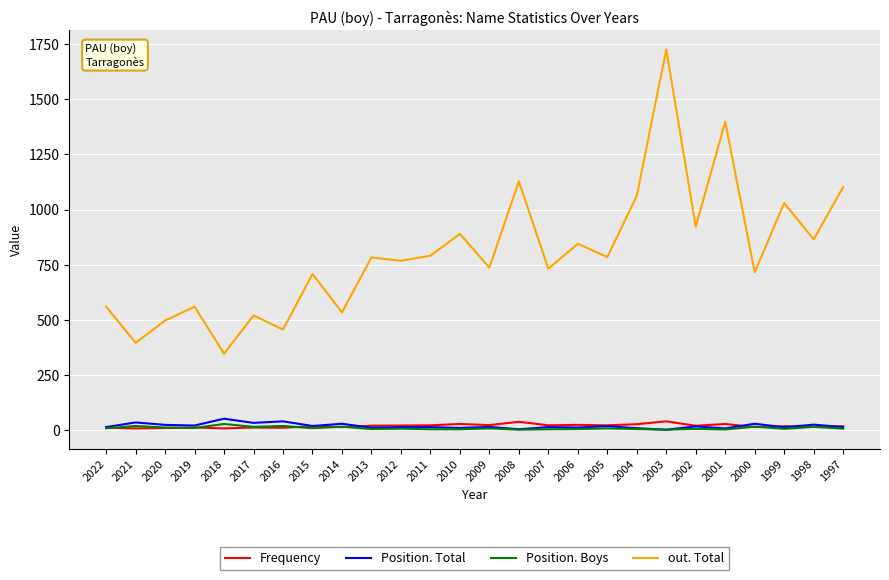

Is the value of Frequency at 2005 greater than the value of out. Total at 2019?

No